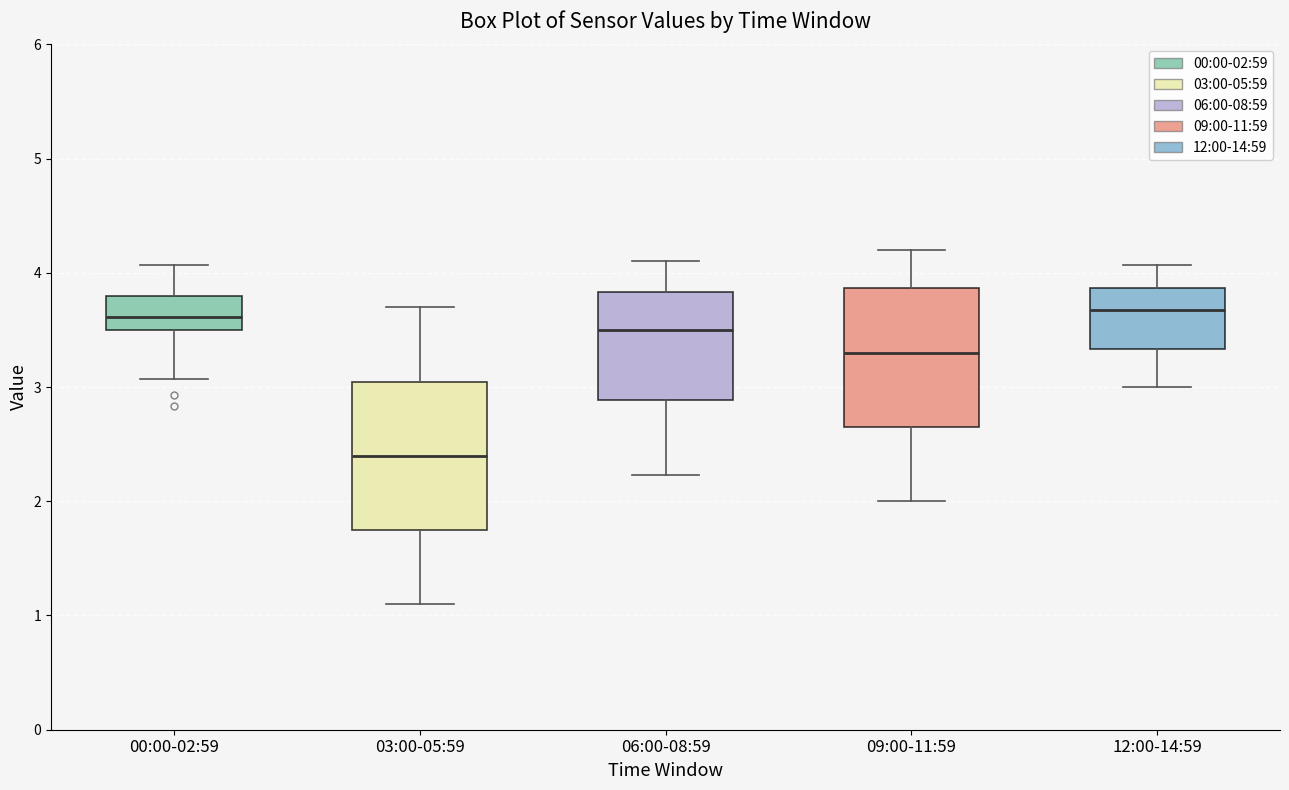

Reading left to right, read every box against the y-axis: the position of its median line, the range the box covers, and the ends of its whiskers. The values are not printed on the chart, so give them approximately, as read against the axis.

00:00-02:59: median 3.6, box 3.5 to 3.8, whiskers 3.1 to 4.1
03:00-05:59: median 2.4, box 1.8 to 3.0, whiskers 1.1 to 3.7
06:00-08:59: median 3.5, box 2.9 to 3.8, whiskers 2.2 to 4.1
09:00-11:59: median 3.3, box 2.7 to 3.9, whiskers 2.0 to 4.2
12:00-14:59: median 3.7, box 3.3 to 3.9, whiskers 3.0 to 4.1